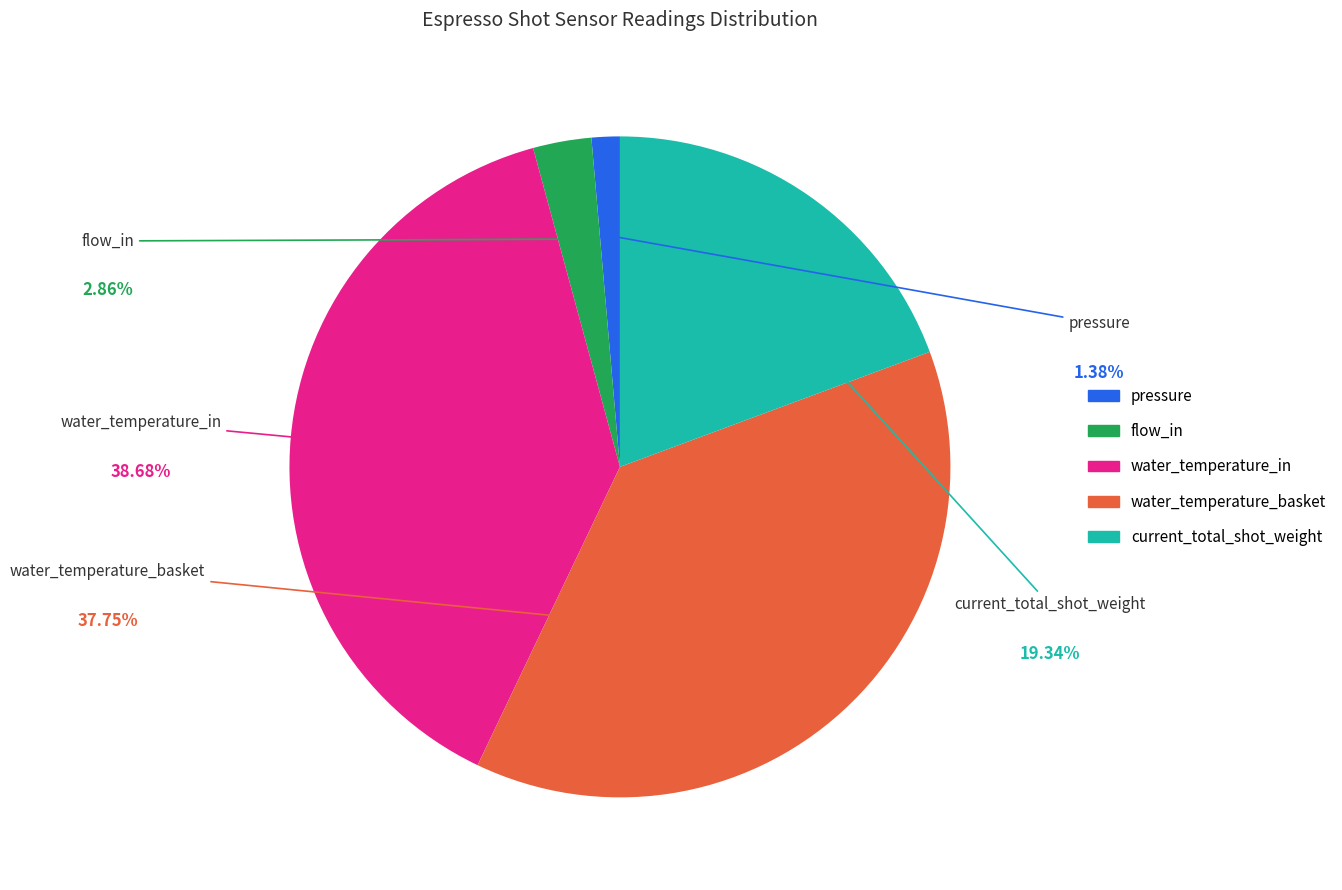

To the nearest percent, what is the average slice percentage?

20%